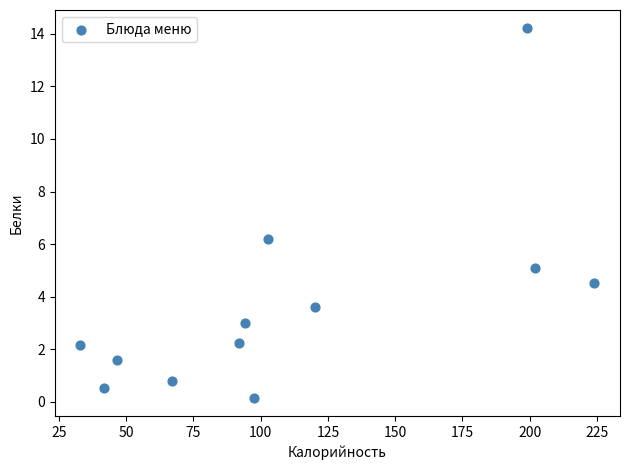

What Y value in the scatter plot is closest to 7?

6.2